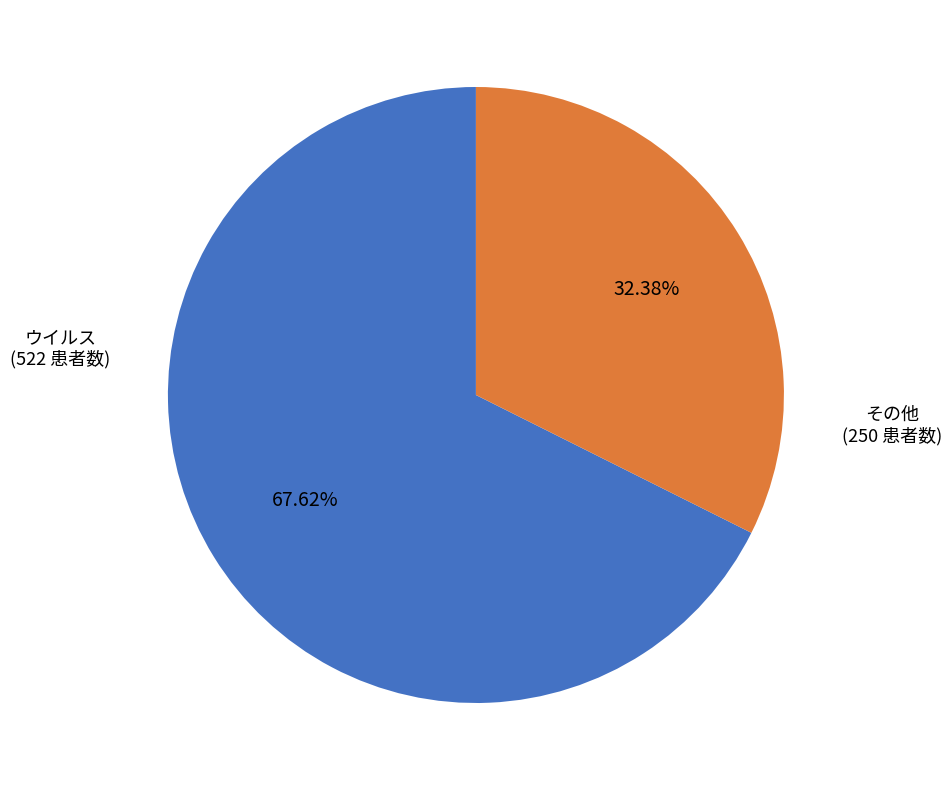

Is there any slice that represents more than half of the pie?

Yes